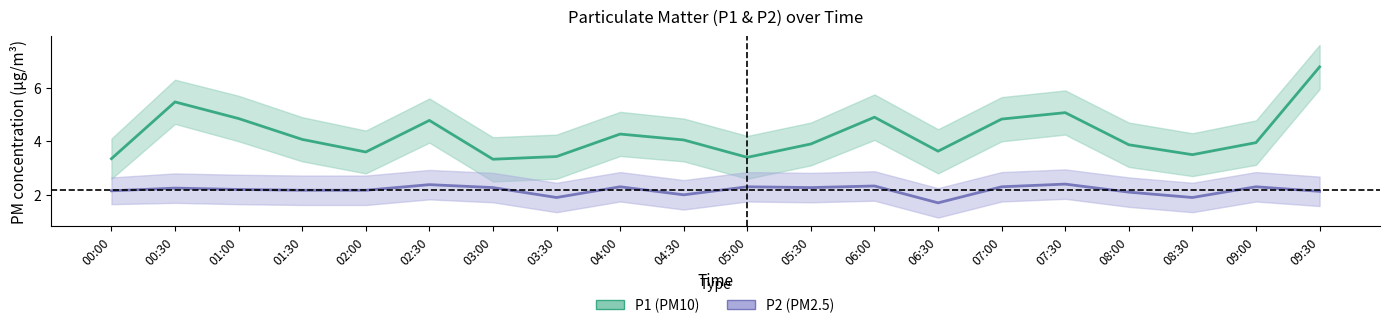

At which category is the sum across all series the highest?

09:30